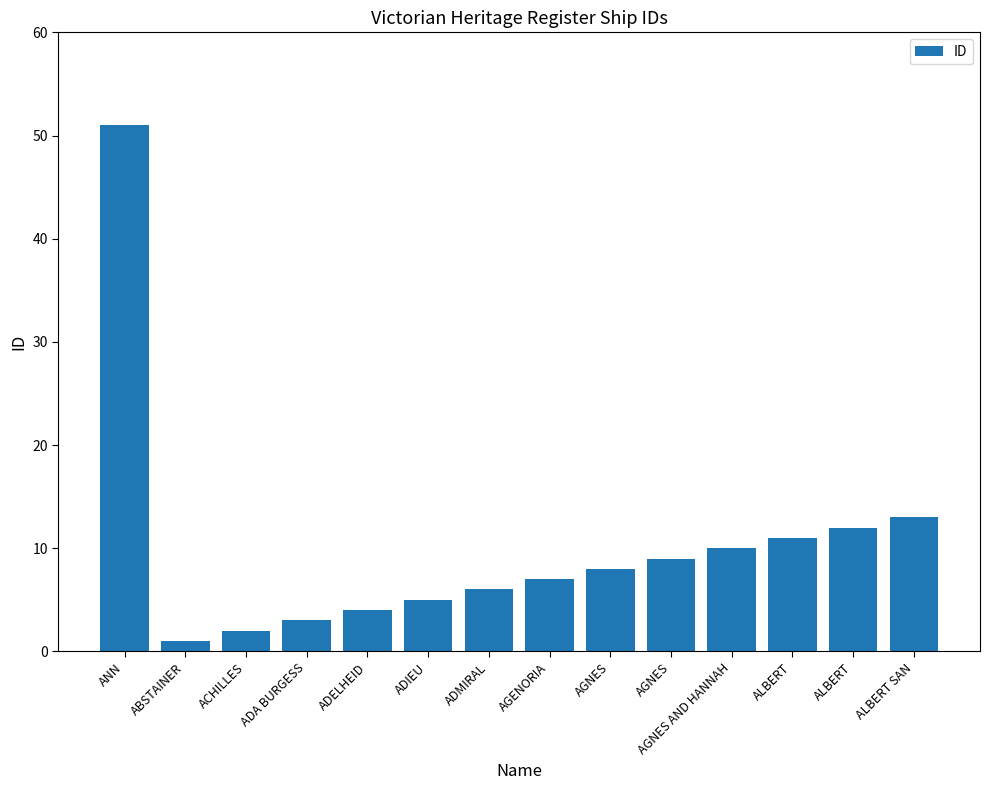

How many distinct data groups are displayed?

1